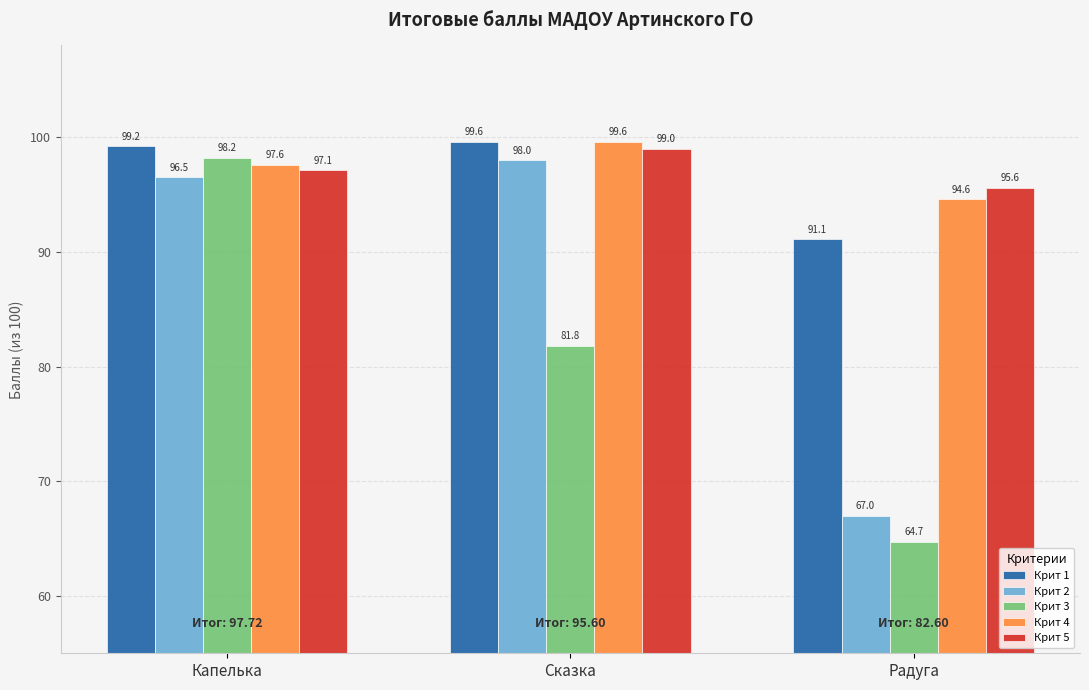

At which category is the sum across all series the highest?

Капелька